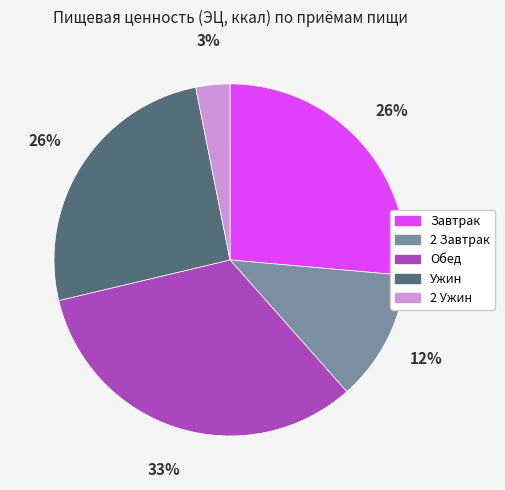

To the nearest percent, what is the difference between the 2 Ужин and 2 Завтрак slice percentages?

9%